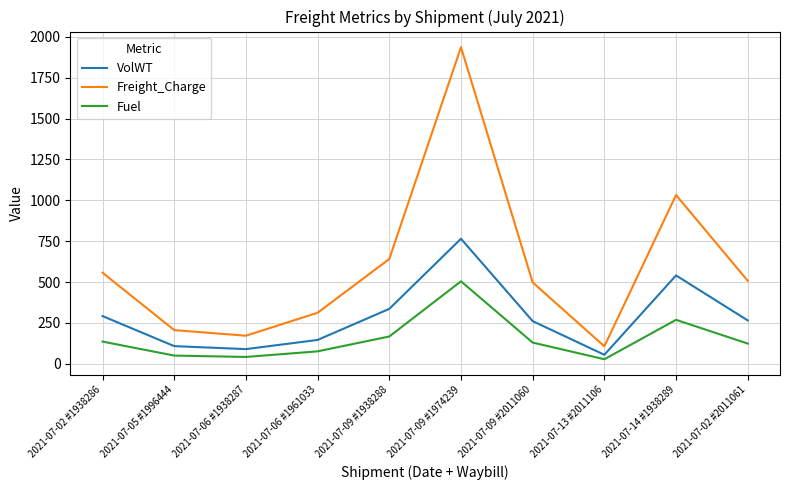

What is the average value of the VolWT series?

285.8